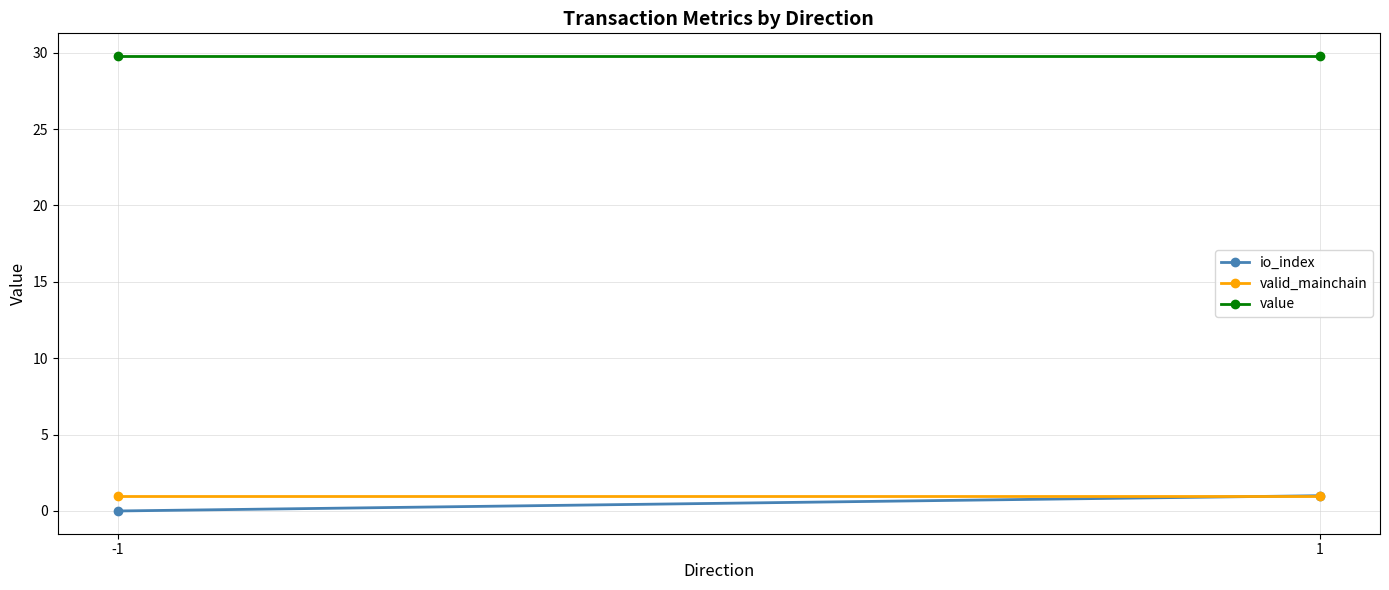

Is this an area chart (filled region under the line)?

No